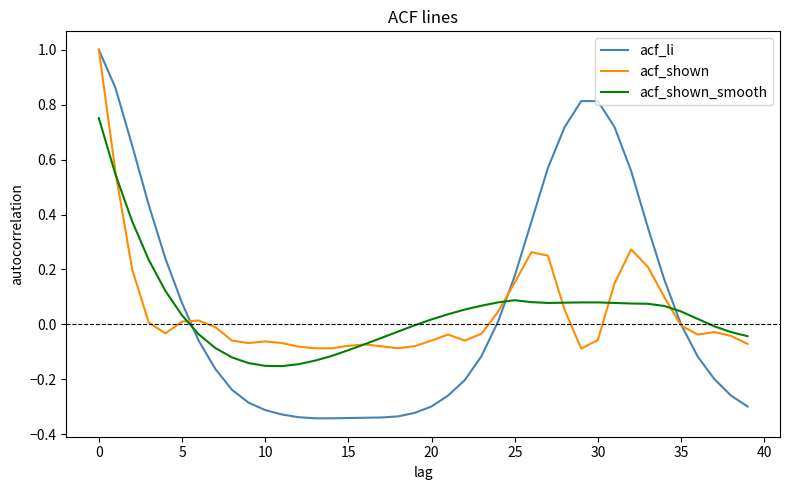

Which series has the largest range (max minus min)?

acf_li